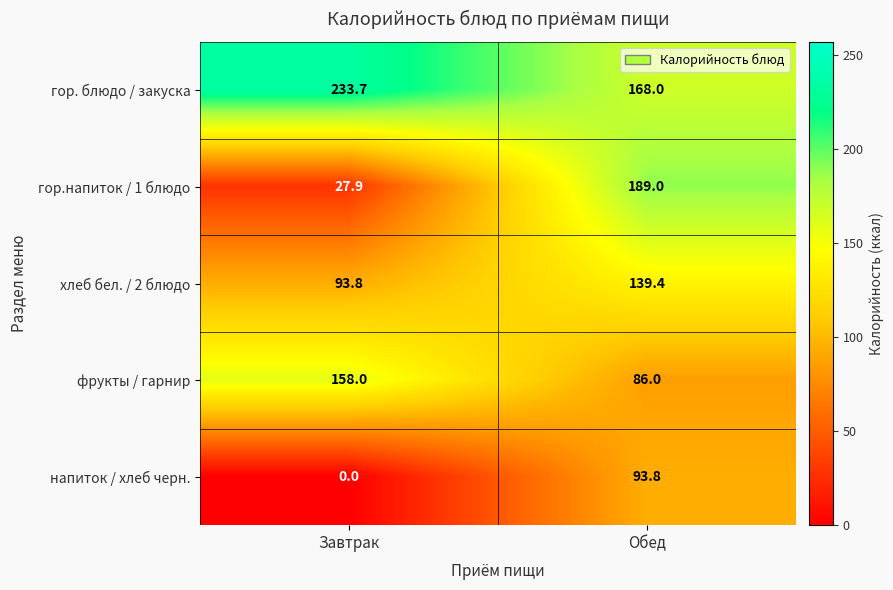

What is the difference between the maximum and minimum values in the хлеб бел. / 2 блюдо series?

45.6